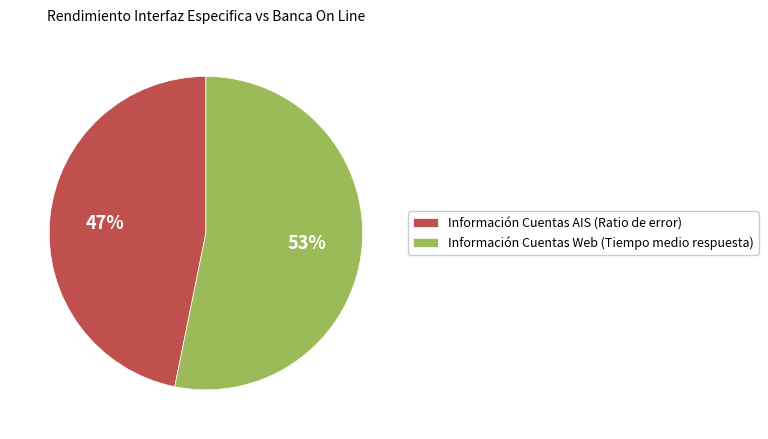

Does Información Cuentas Web (Tiempo medio respuesta) represent more than half of the total?

Yes